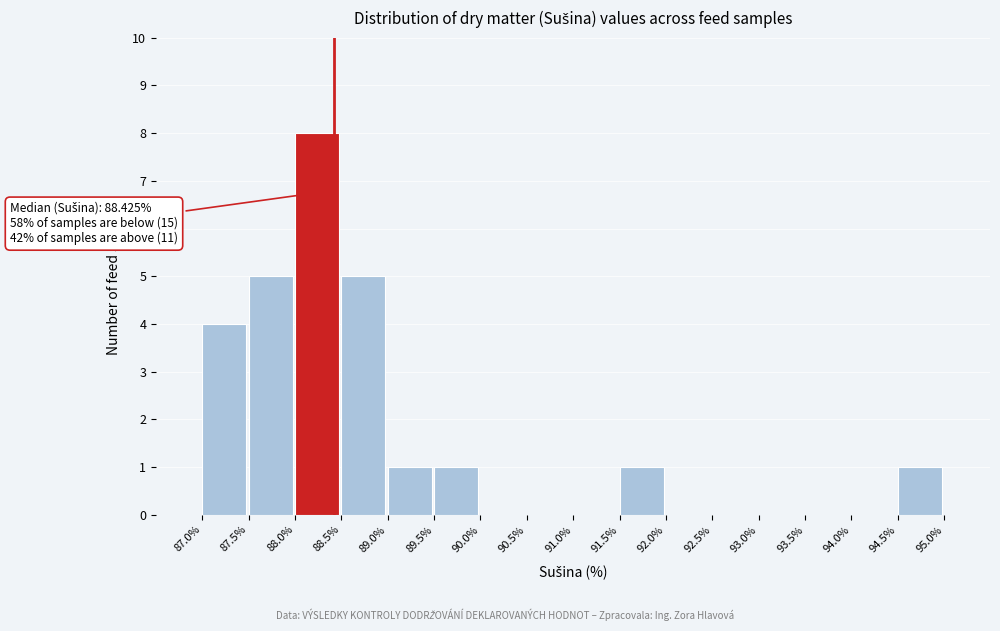

Over which range of the x-axis is the bar tallest?

88.0% to 88.5%